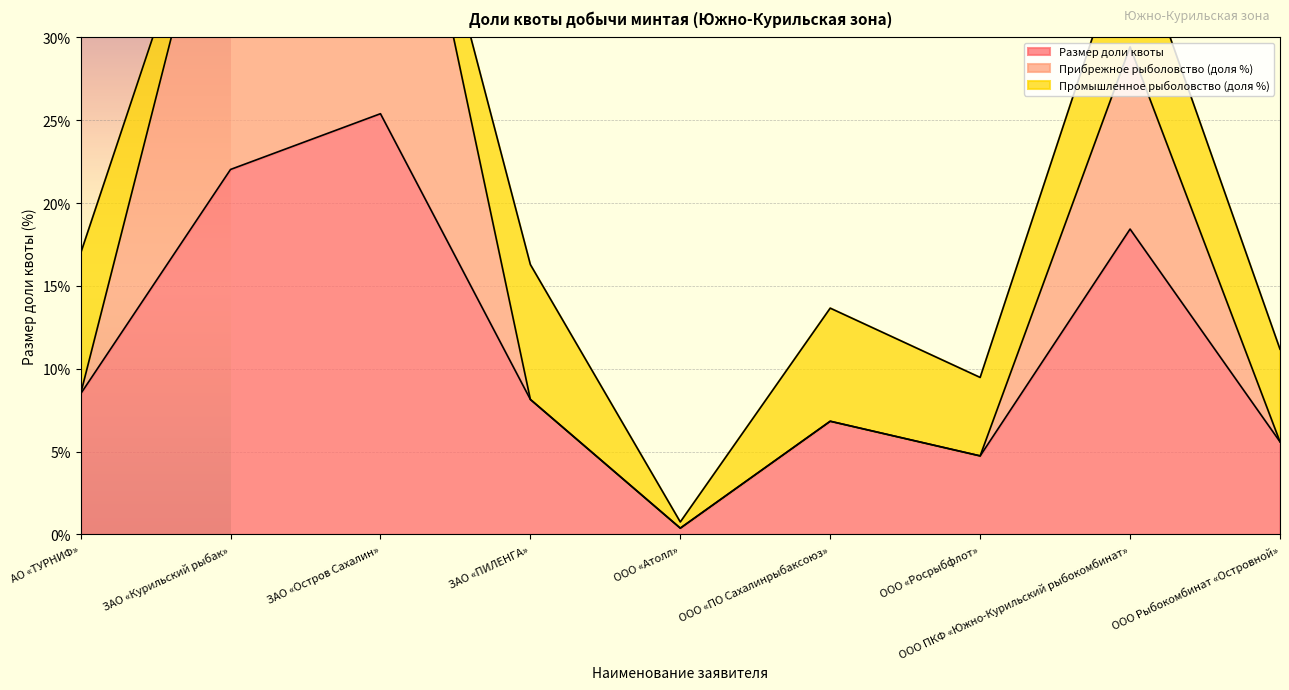

What position from the right is АО «ТУРНИФ»?

9